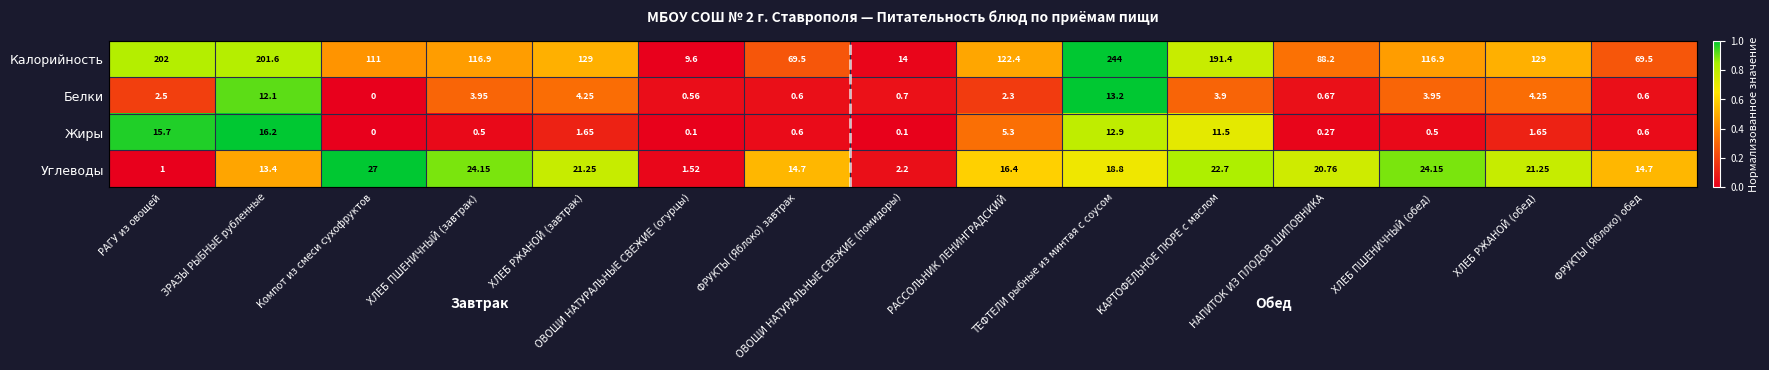

What is the spread (max minus min) of values at ЗРАЗЫ РЫБНЫЕ рубленные?

189.5